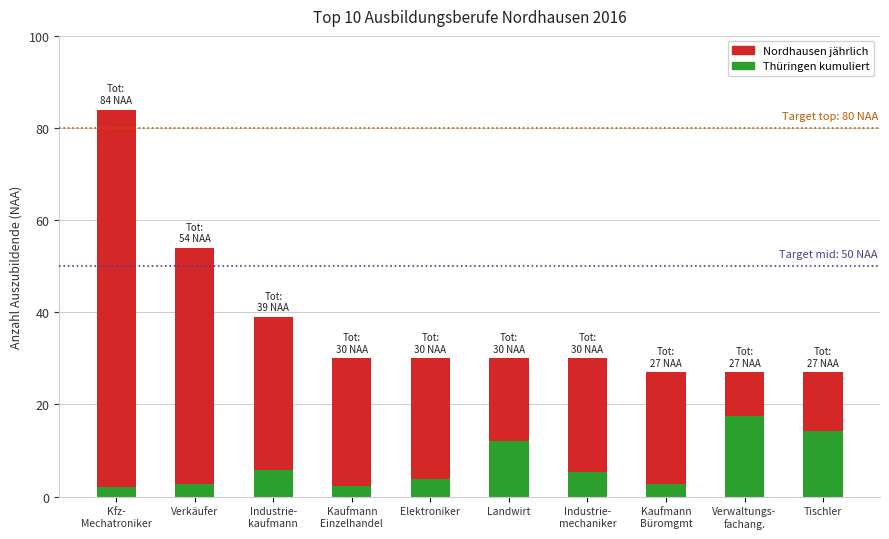

What is the total value across all series at Elektroniker?

30.0